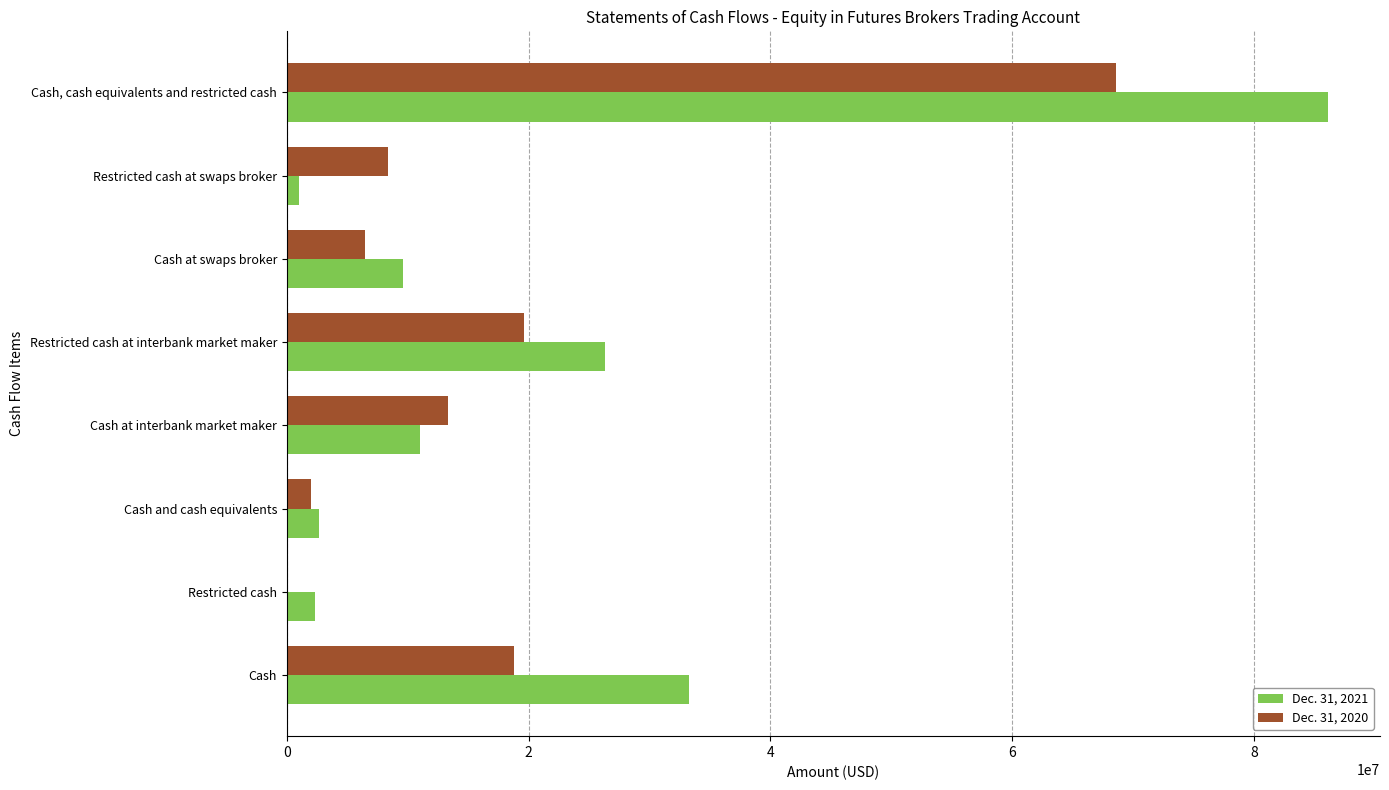

Which series changed the most between Restricted cash and Cash, cash equivalents and restricted cash?

Dec. 31, 2021